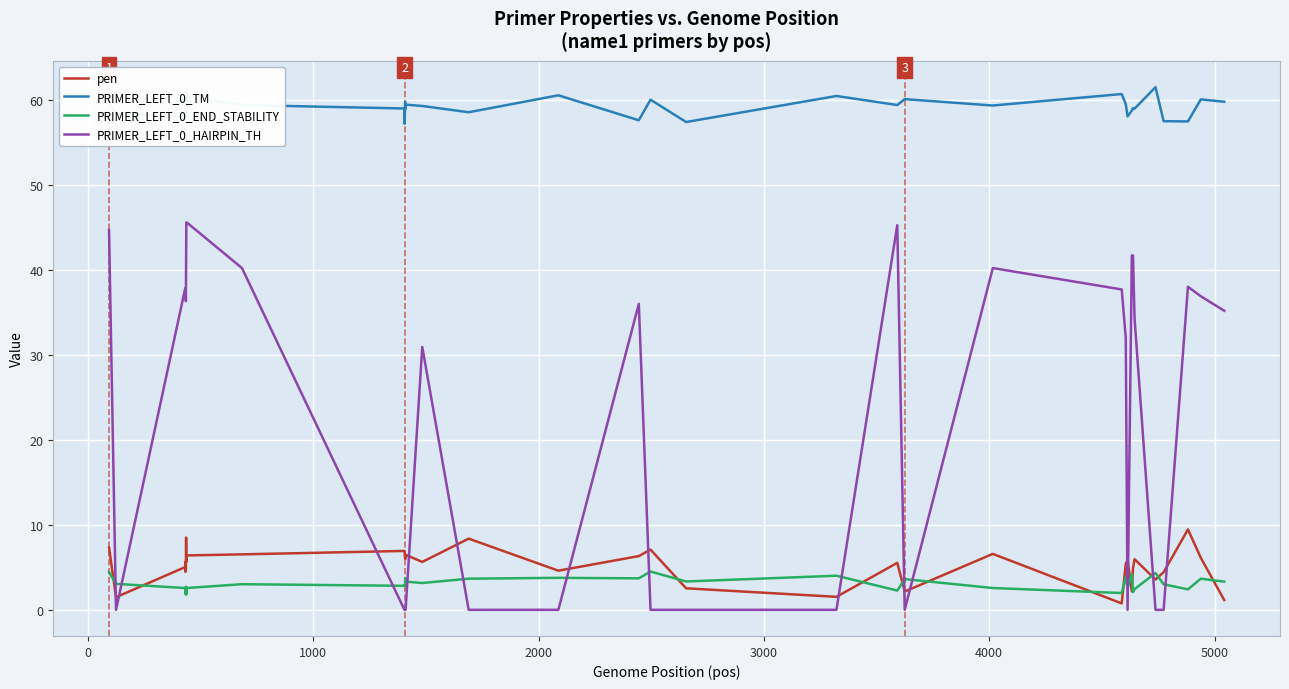

What is the difference between the maximum and minimum values in the PRIMER_LEFT_0_END_STABILITY series?

2.7